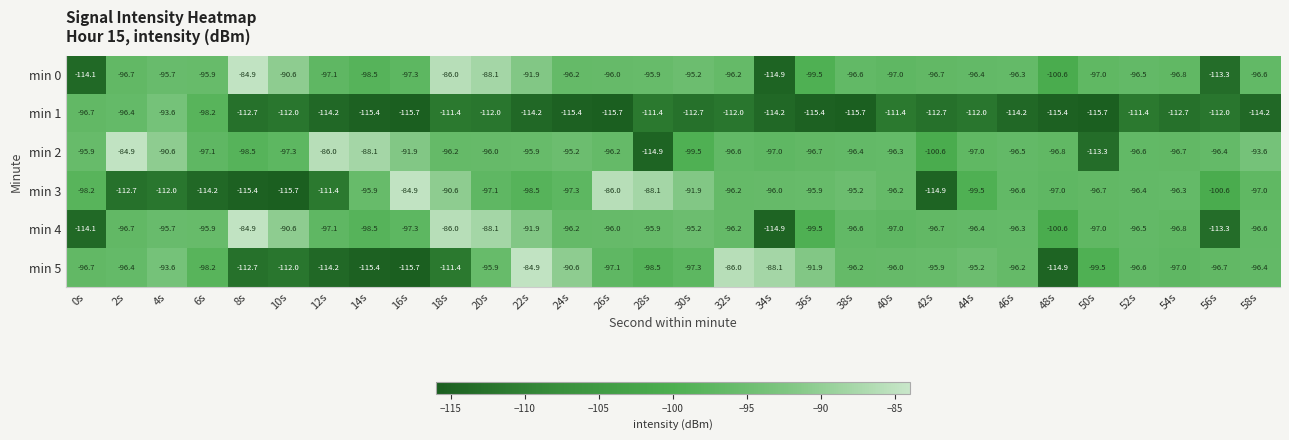

True or false: min 4 has a value of -23.3 at 56s.

False